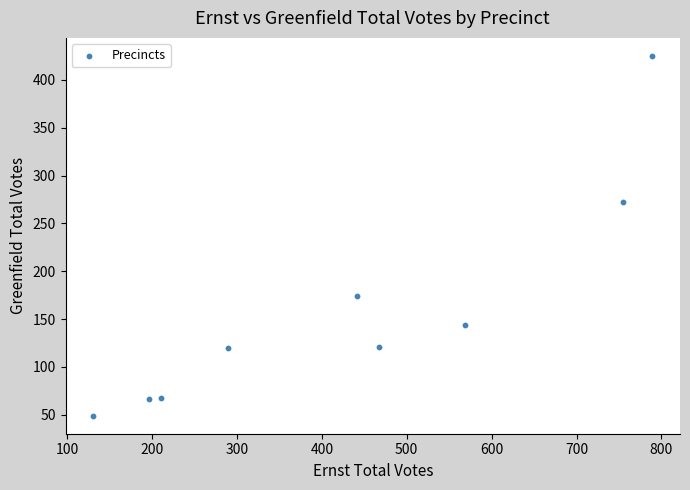

What is the range of Y values (max minus min)?

376